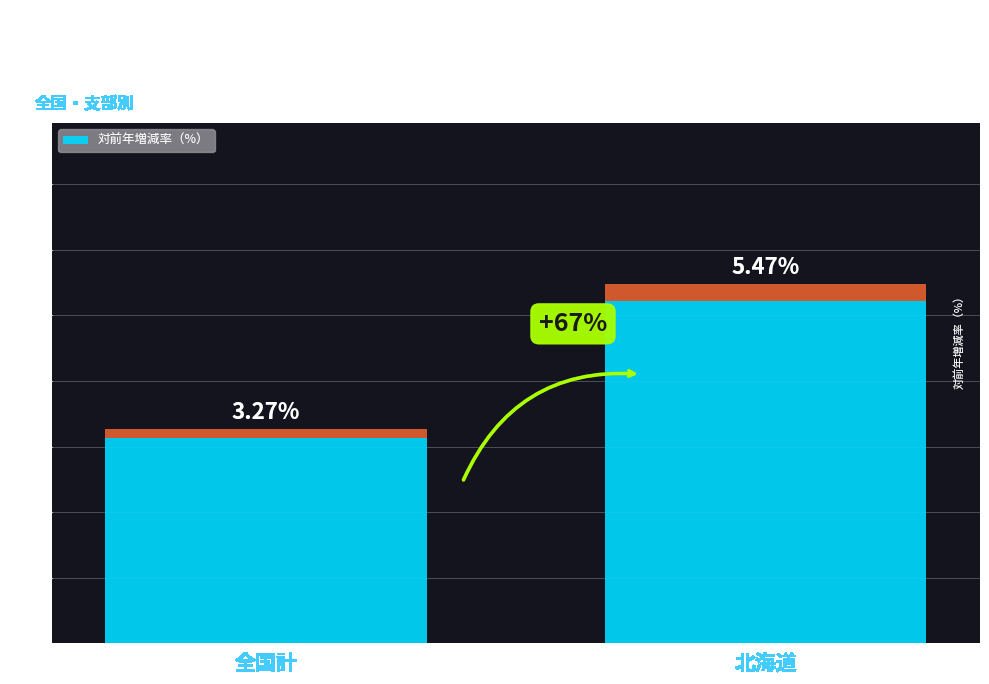

At which label is the value closest to 4?

全国計